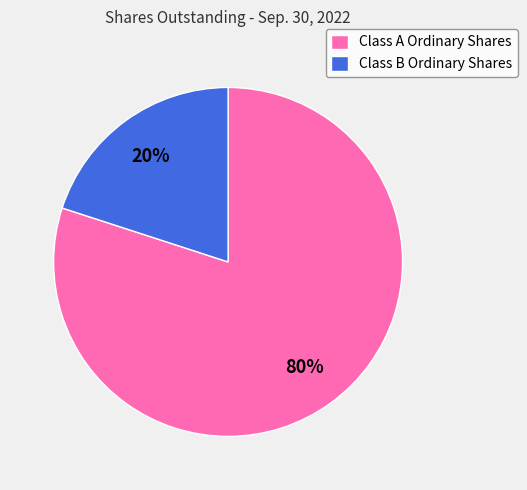

How many slices are in this pie chart?

2